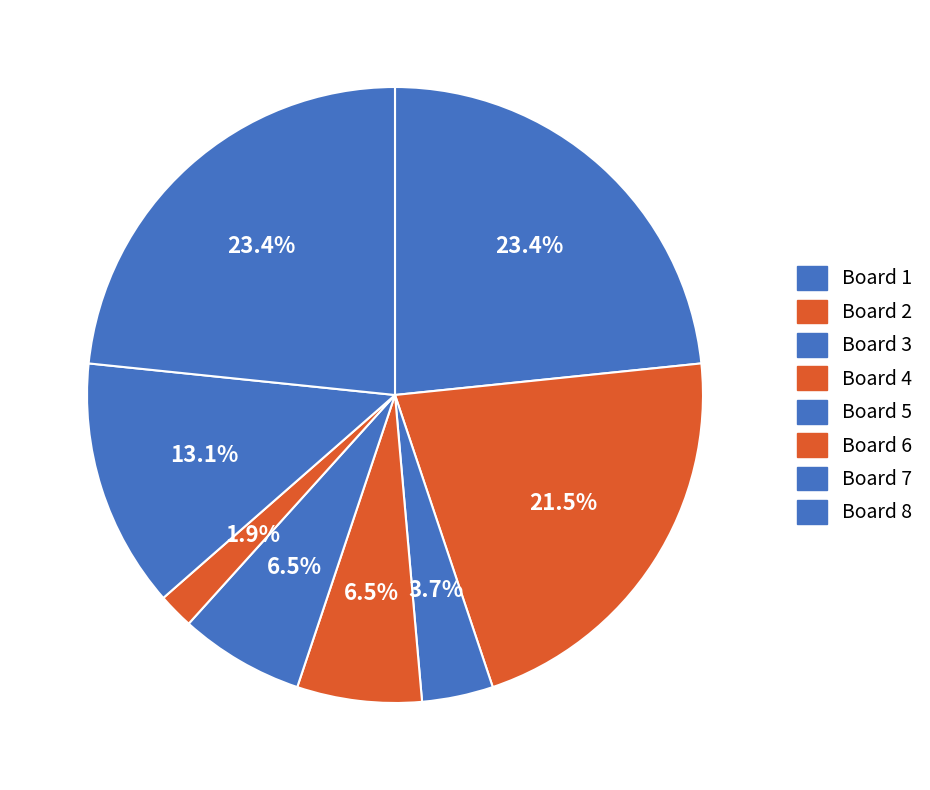

How many segments does this pie chart have?

8